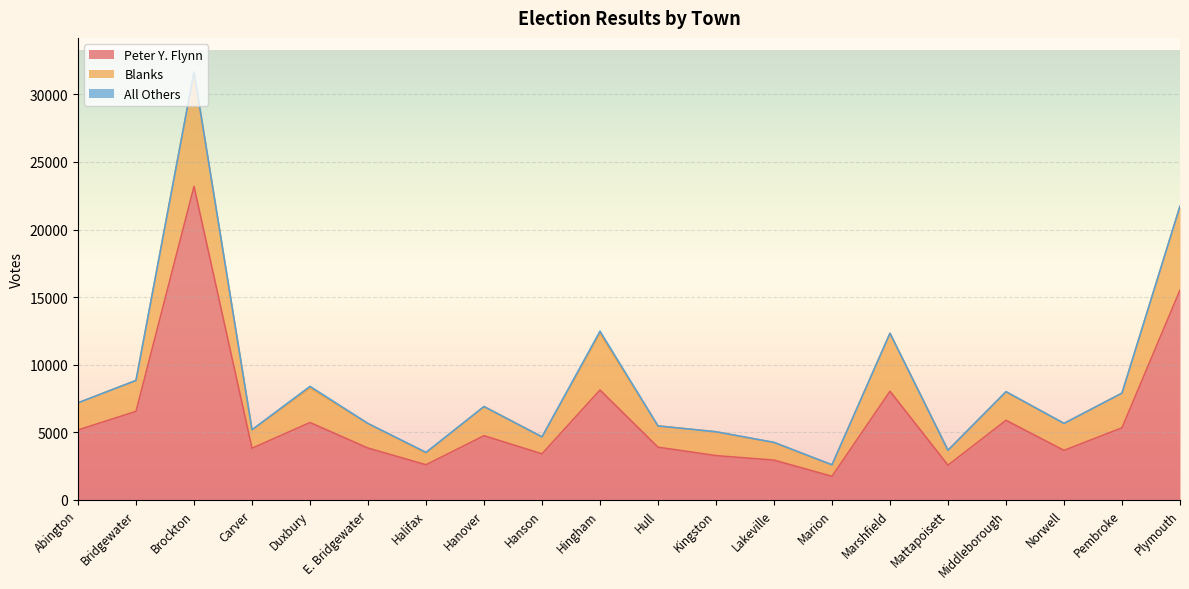

At which label does Peter Y. Flynn reach its peak?

Brockton